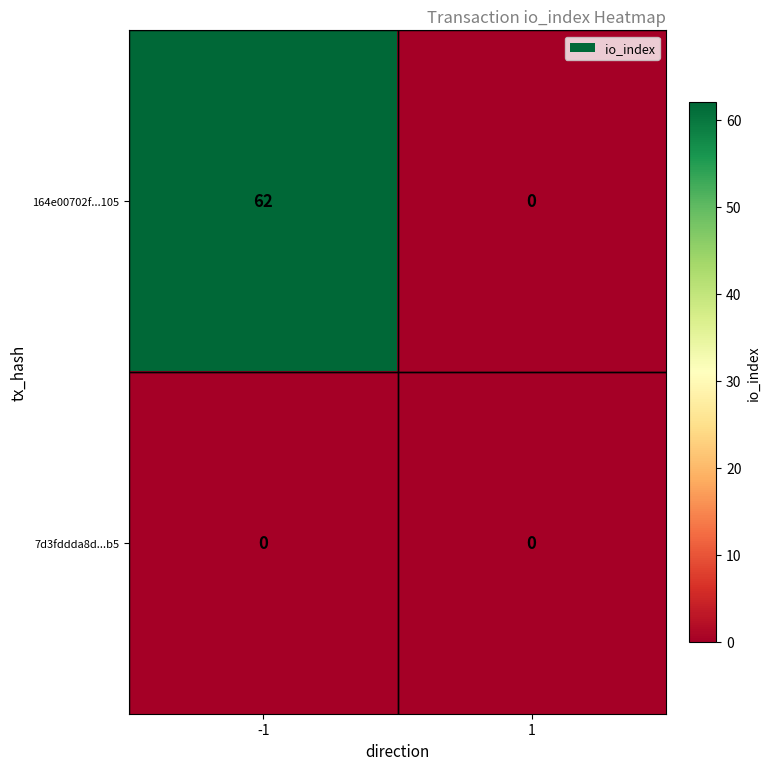

The value of 164e00702f...105 at -1 is 62. True or false?

True